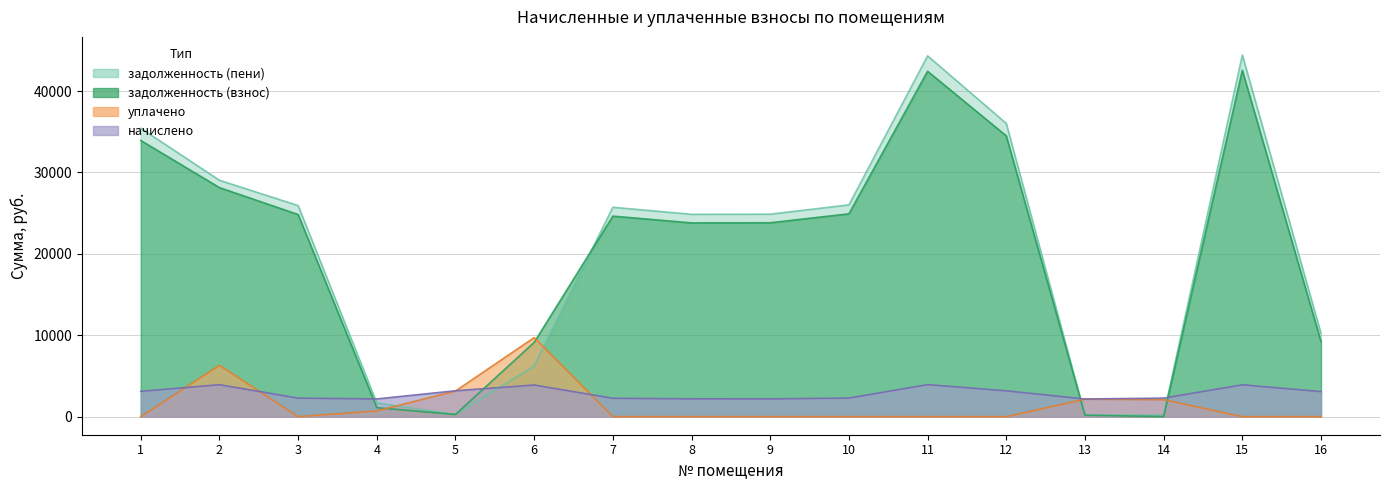

What is the value of the задолженность (пени) point at the 15th from the left?

44430.9